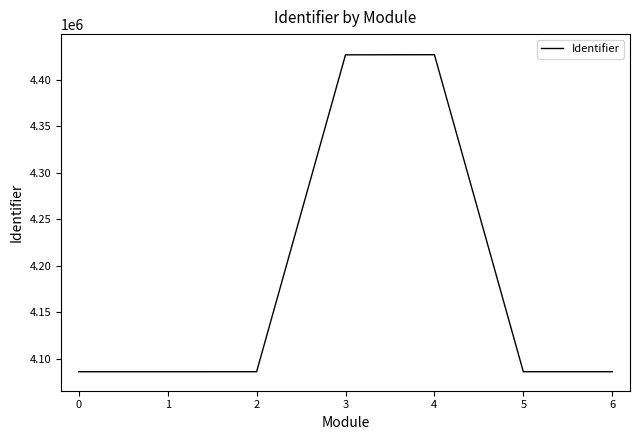

True or false: there are more than 0 points higher than both neighbors.

True